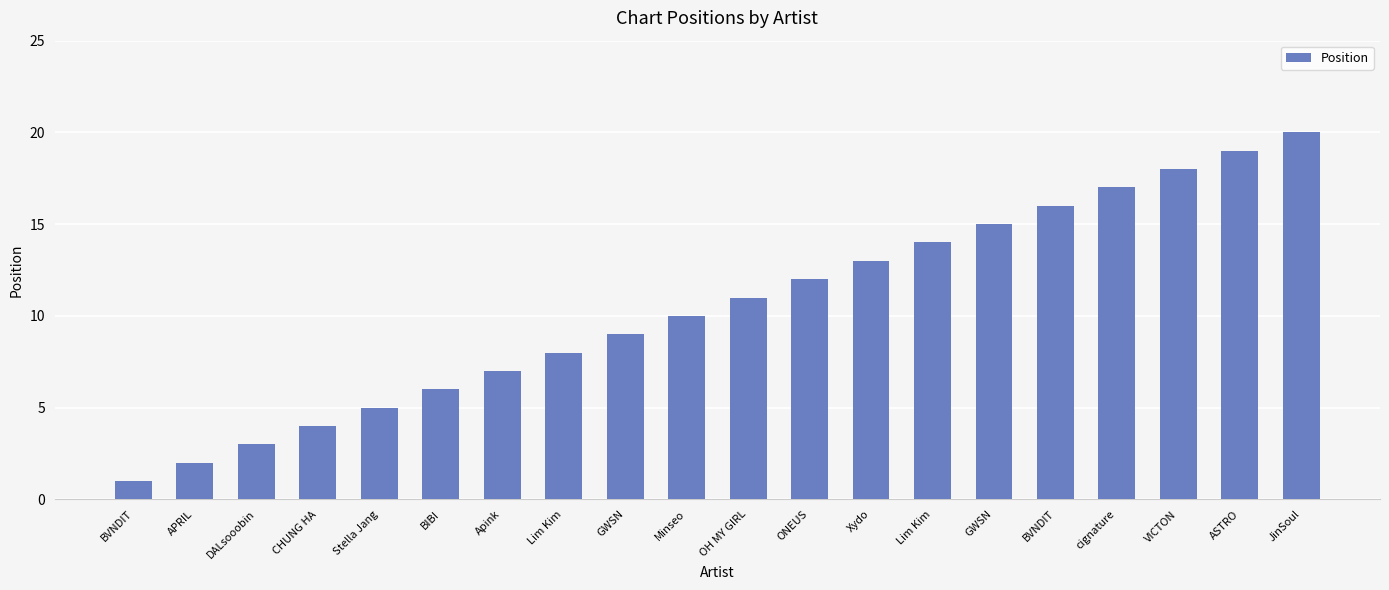

Reading right to left, list all the values displayed in this chart.

20	19	18	17	16	15	14	13	12	11	10	9	8	7	6	5	4	3	2	1